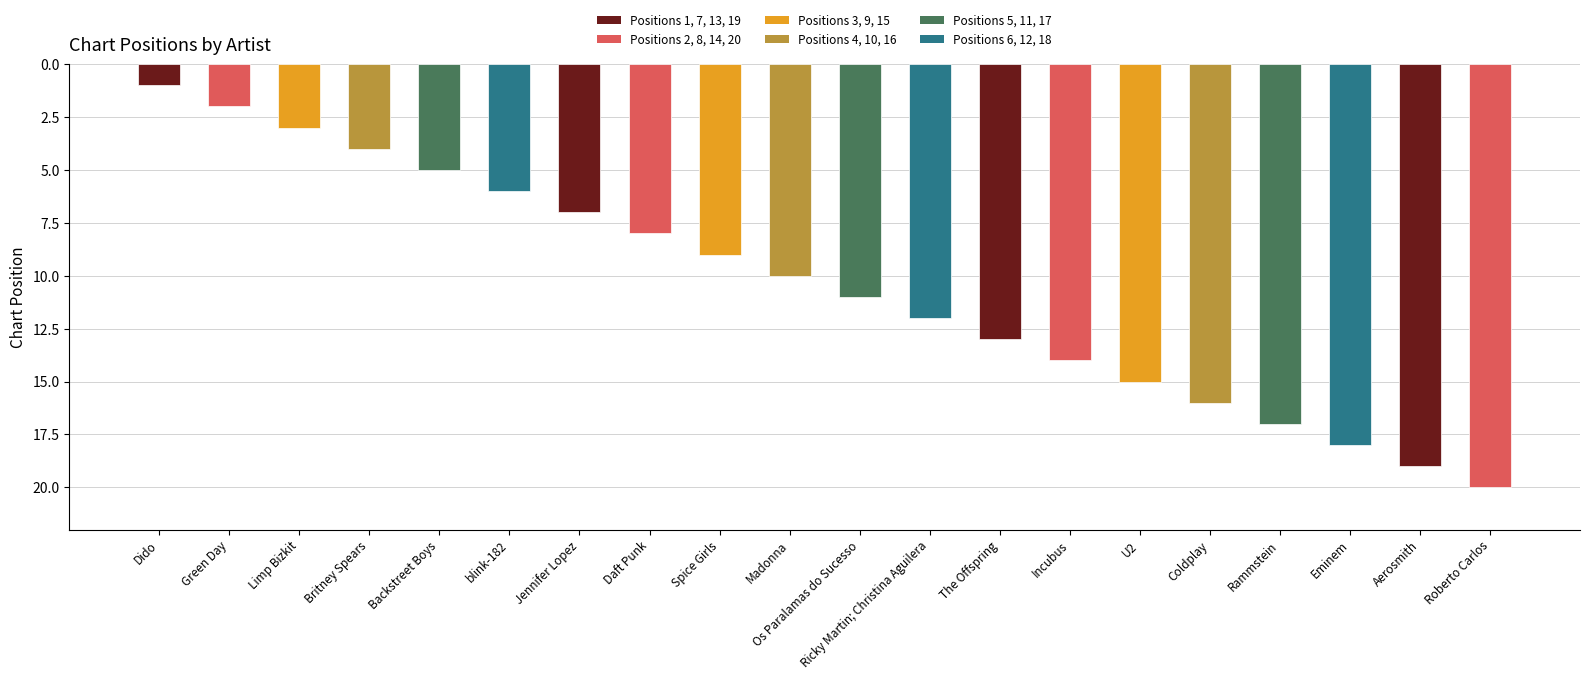

At which category does the chart reach its peak across all series?

Roberto Carlos